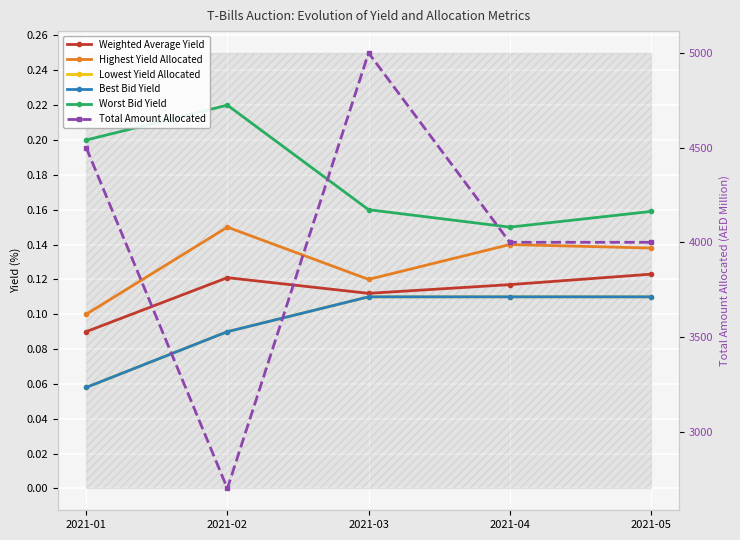

What is the difference between the highest and lowest values at 2021-04?

3999.9